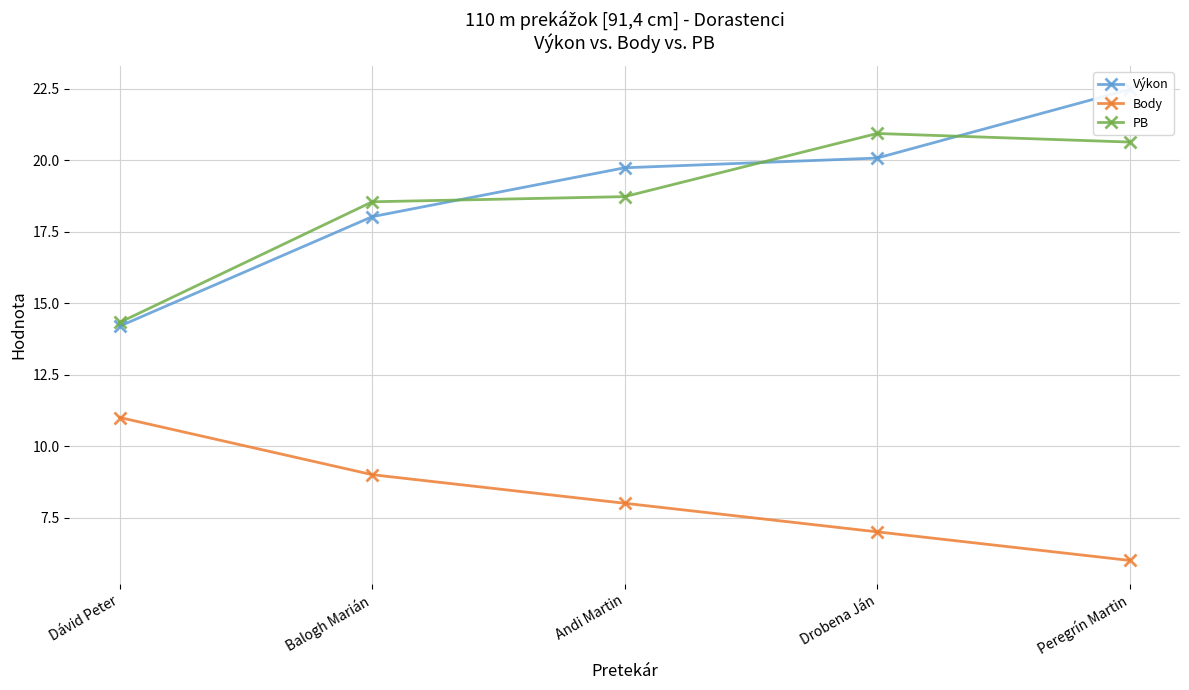

How many times do PB and Výkon cross each other?

3